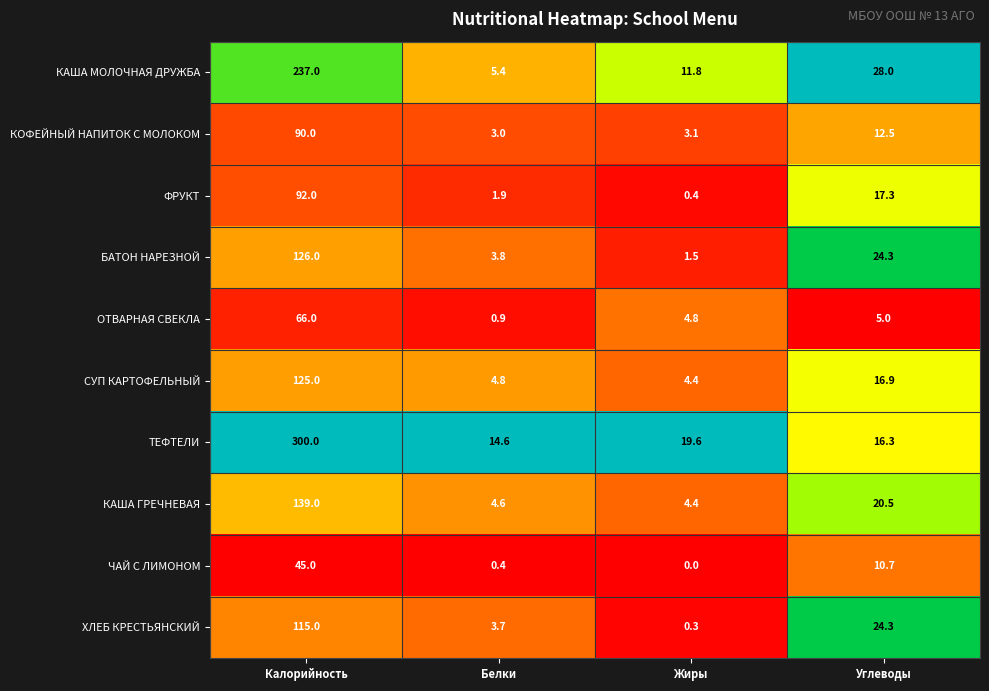

Where is ХЛЕБ КРЕСТЬЯНСКИЙ nearest to the value 57?

Углеводы